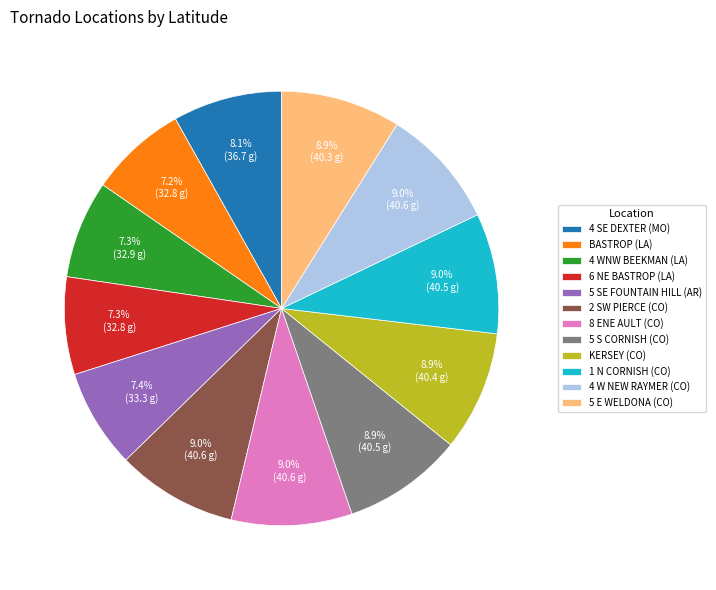

To the nearest percent, what is the difference between the largest and smallest slice percentages?

2%